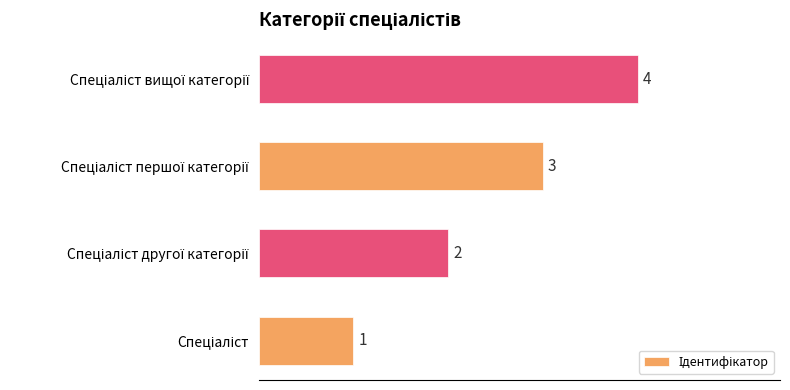

What is the difference between the maximum and minimum values?

3